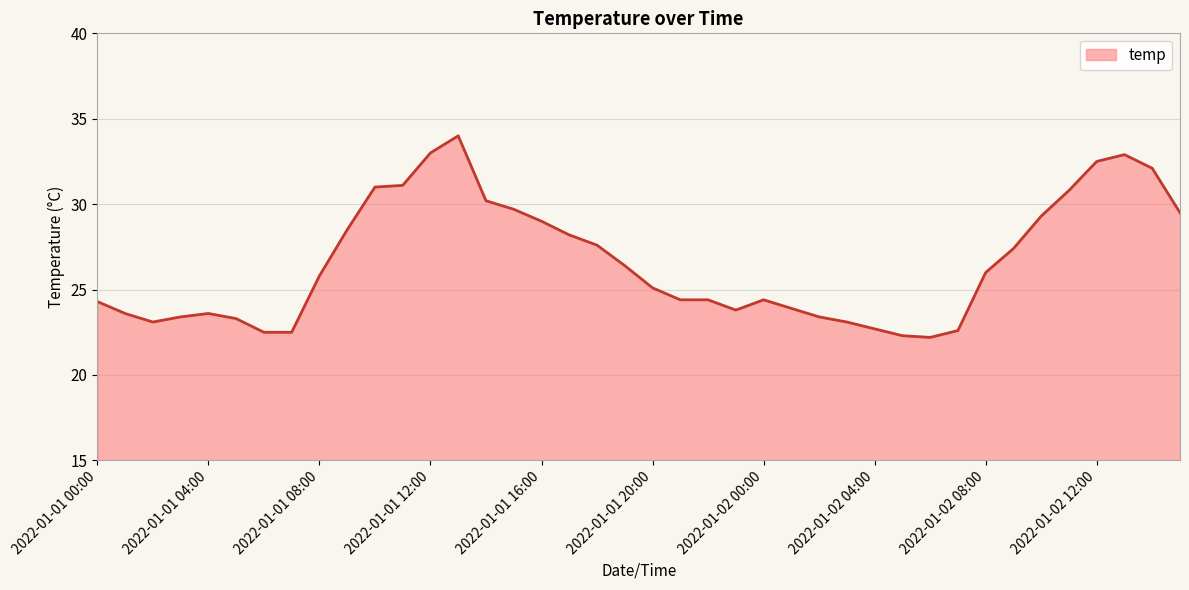

What is the greatest value displayed?

34.0